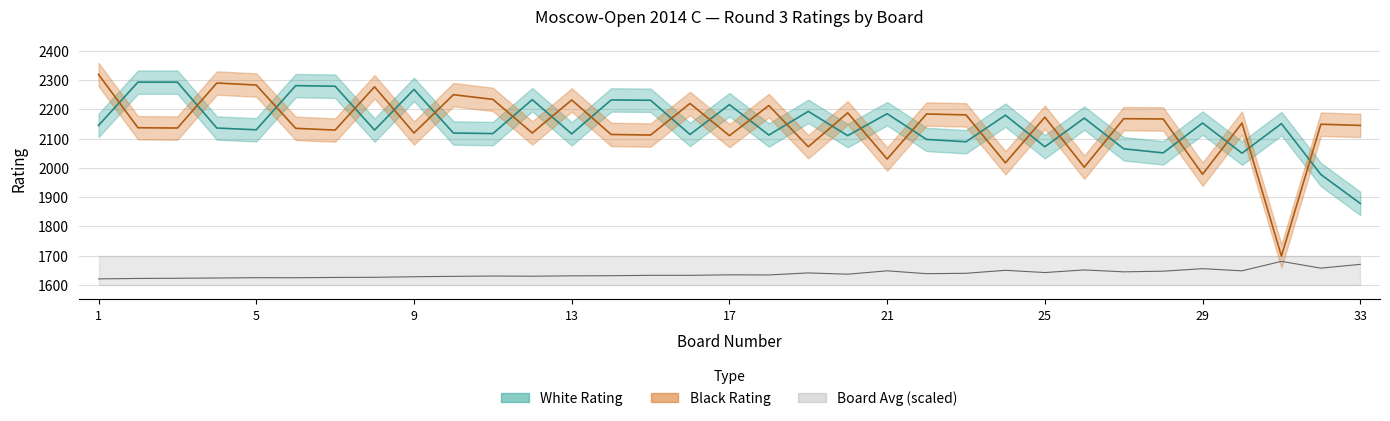

List the labels in order of White Rating value, smallest first.

33, 32, 30, 28, 27, 25, 23, 22, 20, 18, 16, 13, 11, 10, 8, 5, 4, 1, 31, 29, 26, 24, 21, 19, 17, 15, 14, 12, 9, 7, 6, 2, 3